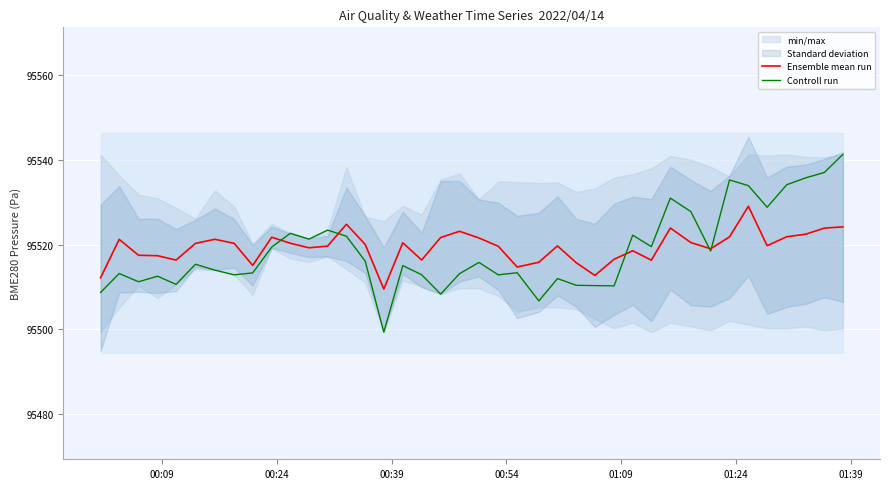

What is the lowest value of the Controll run series?

95499.3